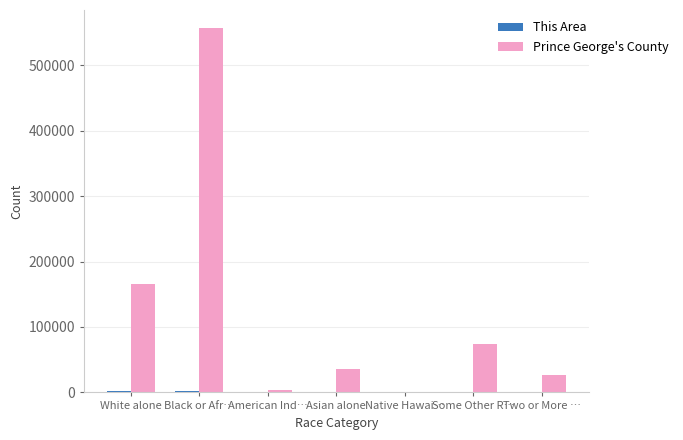

At which label does Prince George's County reach its peak?

Black or Afr…